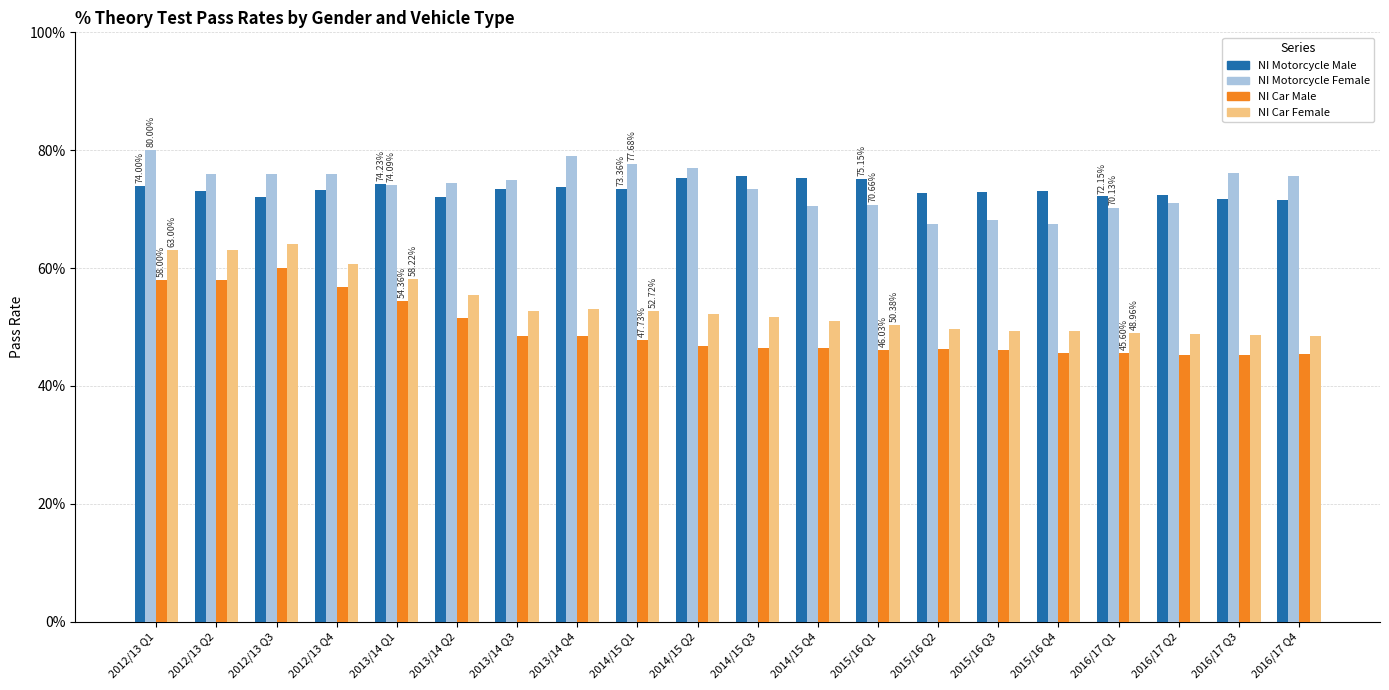

Which series has the widest spread of values?

NI Car Female